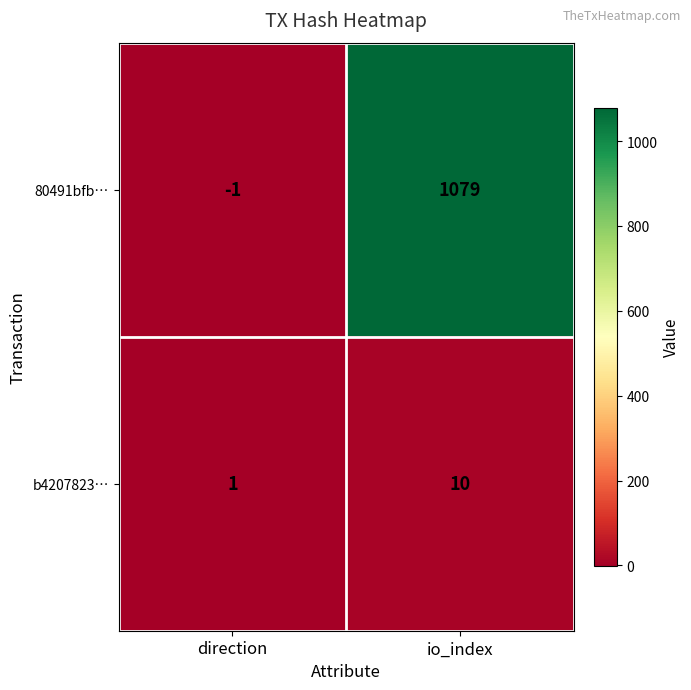

Which label corresponds to the smallest value in the chart?

direction